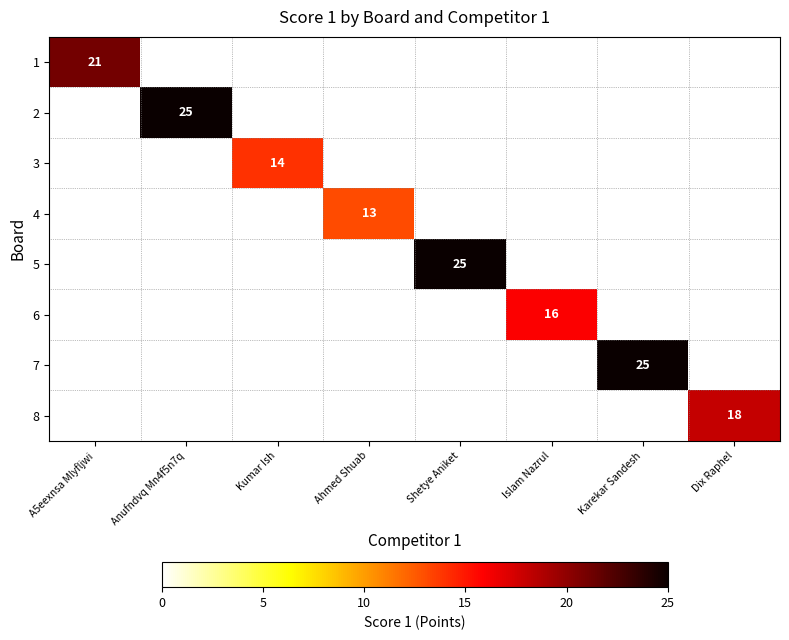

Is the value of 4 at Ahmed Shuab greater than the value of 6 at Karekar Sandesh?

No